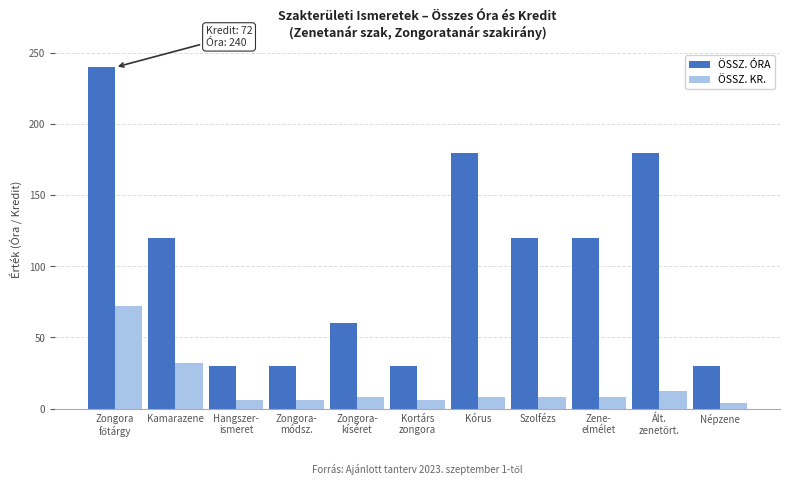

Reading left to right, transcribe all the data shown in this chart.

ÖSSZ. ÓRA: 240	120	30	30	60	30	180	120	120	180	30
ÖSSZ. KR.: 72	32	6	6	8	6	8	8	8	12	4